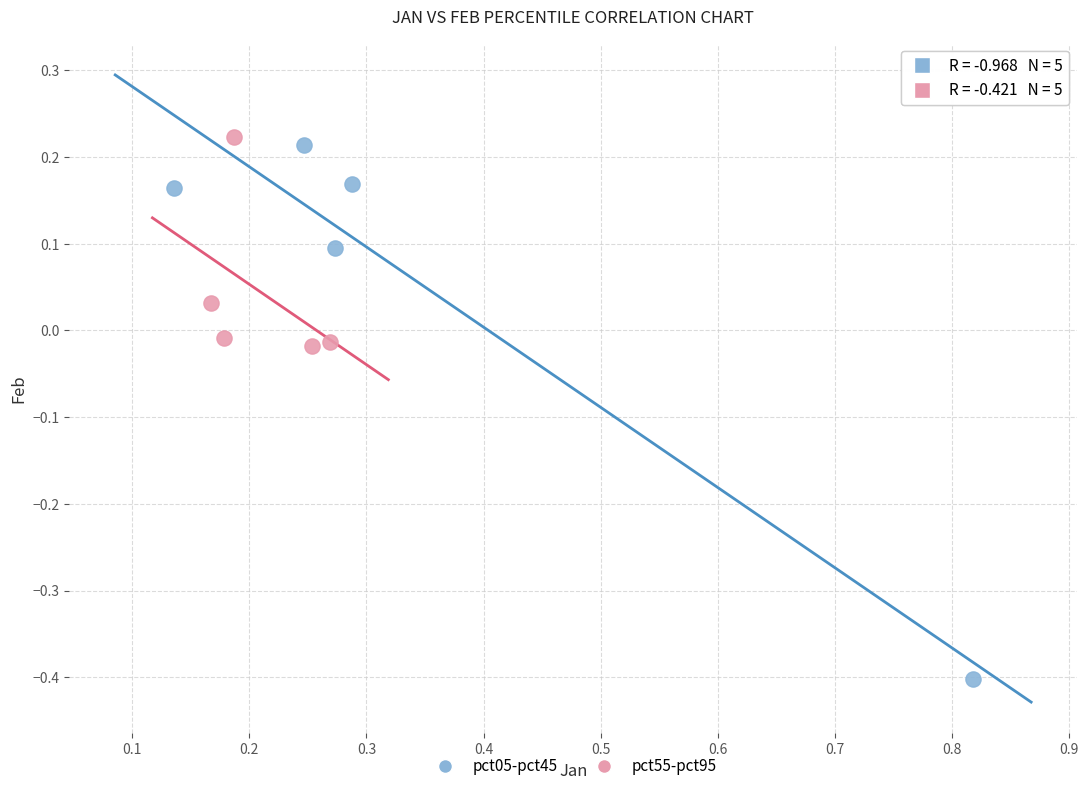

What are all the series names shown in the legend?

pct05-pct45, pct55-pct95